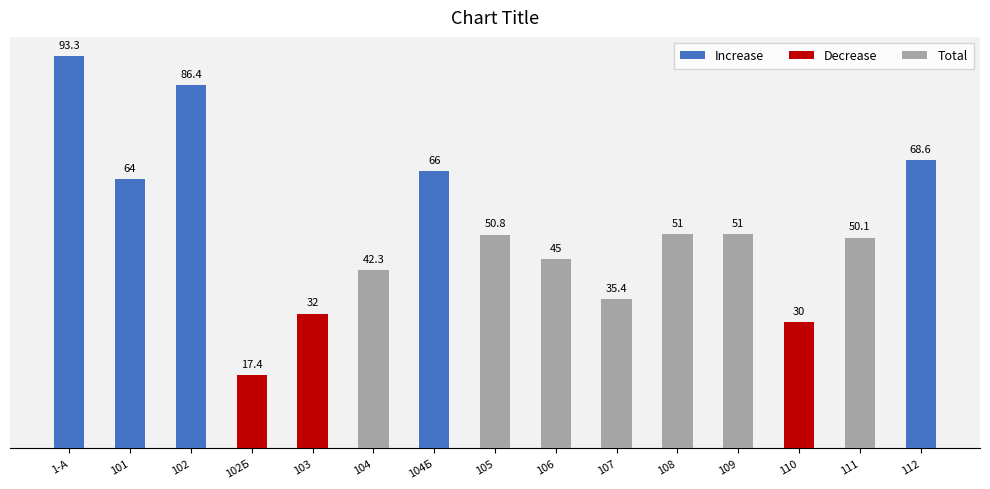

What is the label of the 4th bar from the right?

109